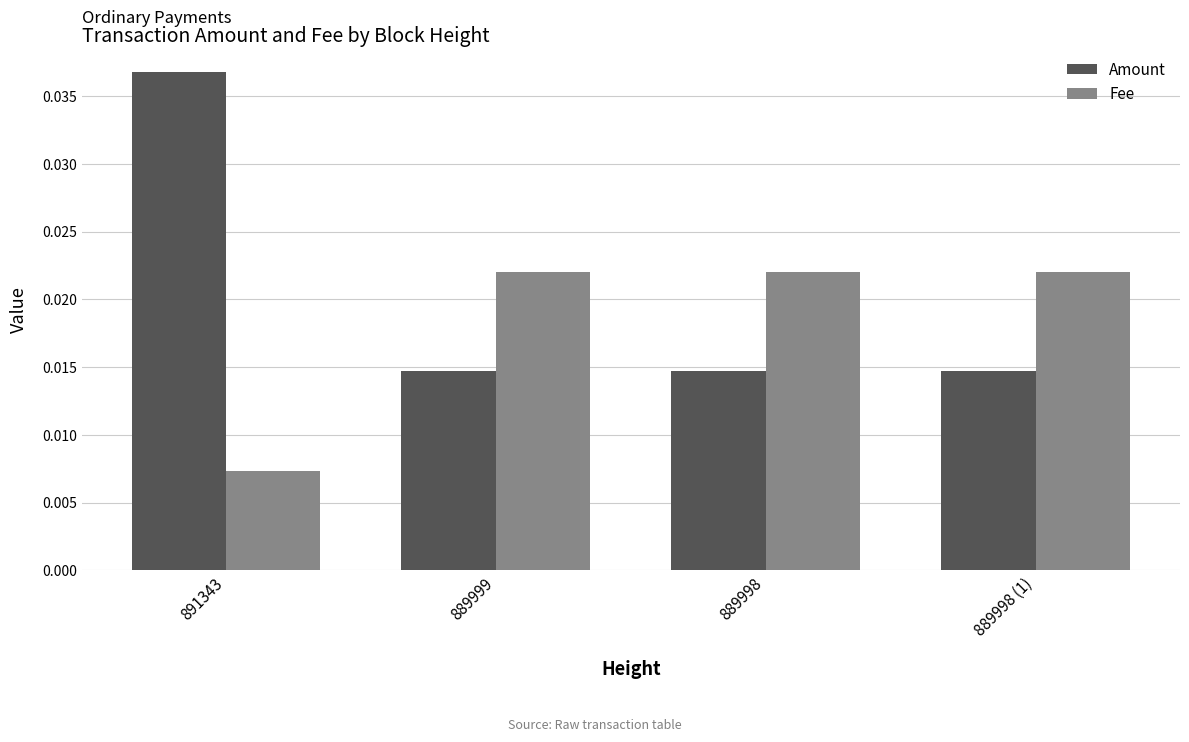

Rank the series at 889998 (1) from highest to lowest value.

Fee, Amount